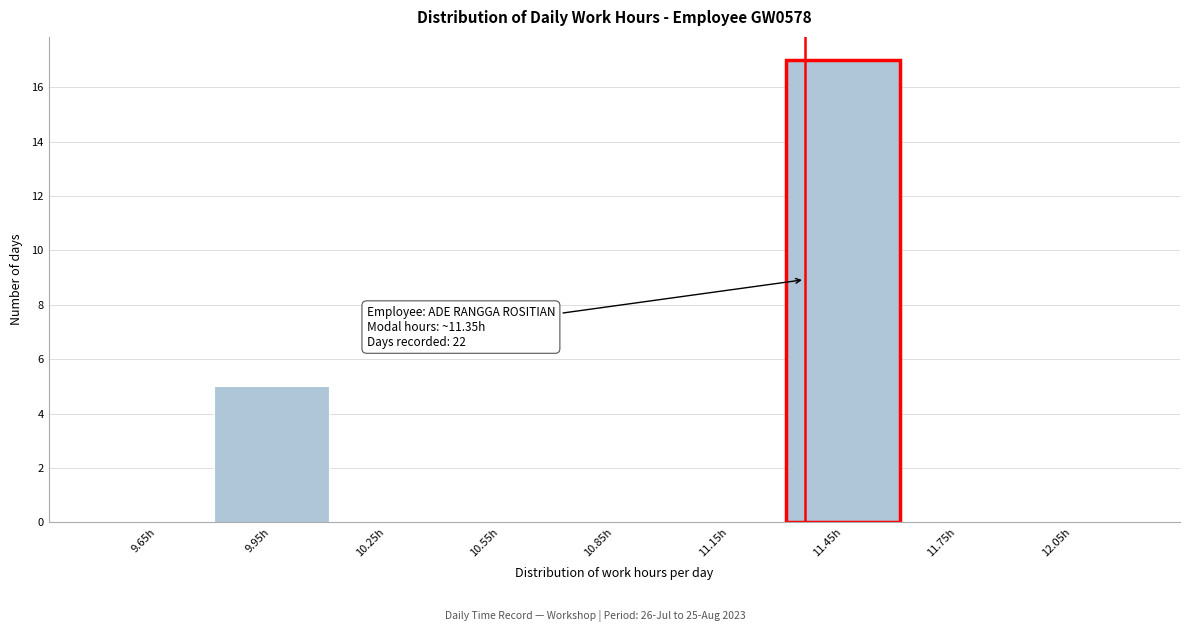

Over which range of the x-axis is the bar tallest?

11.3 to 11.6